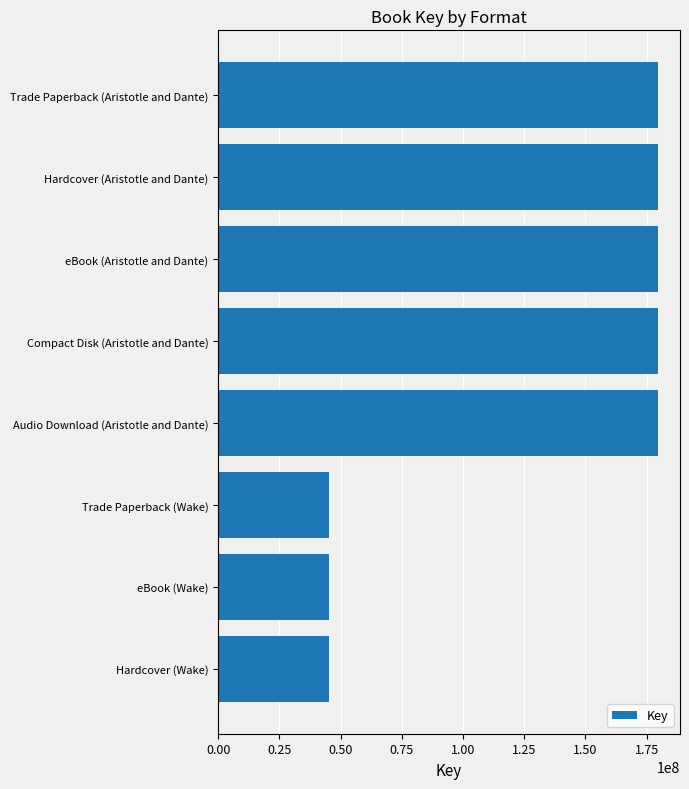

Reading bottom to top, what are all the values shown in this chart?

45103598	45103598	45103598	179674186	179674186	179674186	179674186	179674186